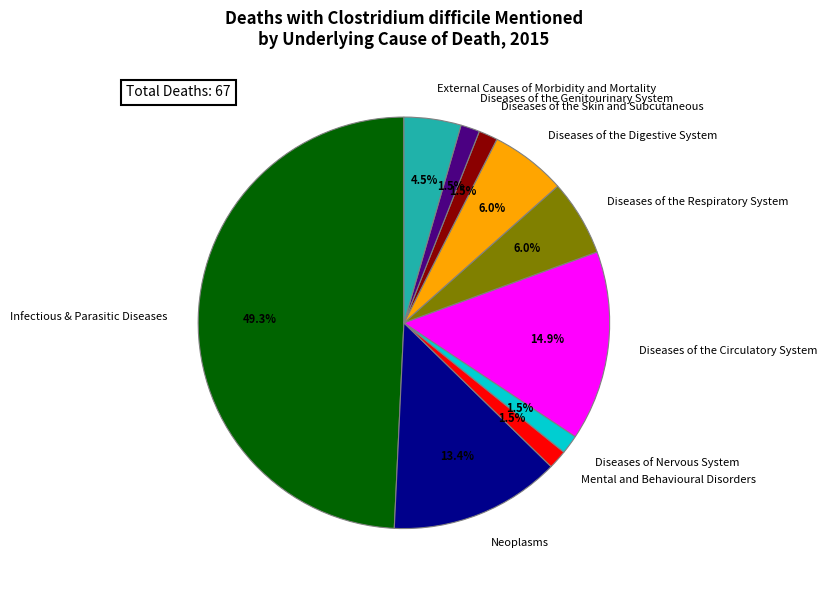

Is the sum of External Causes of Morbidity and Mortality and Diseases of the Respiratory System greater than half?

No